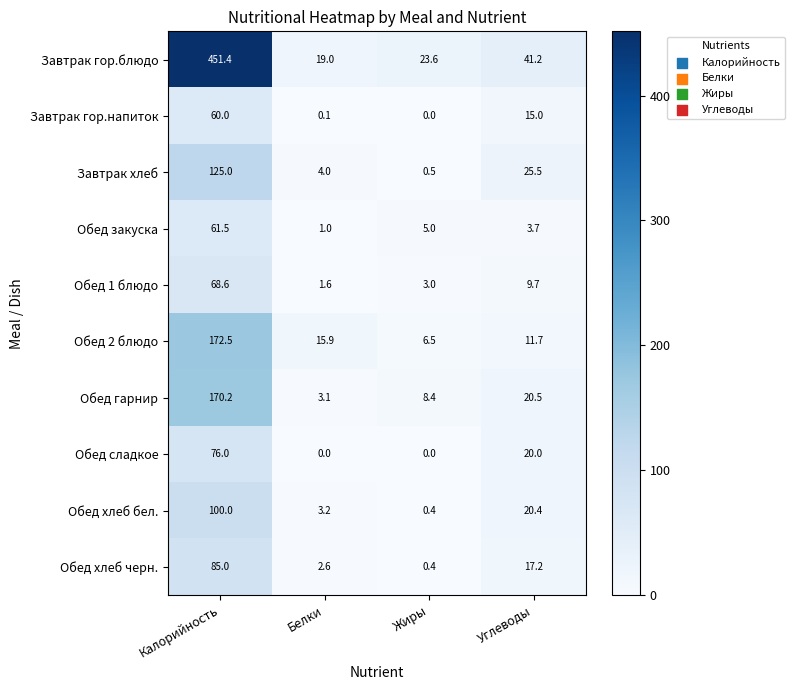

At Белки, list the series in order from smallest to largest.

Обед сладкое, Завтрак гор.напиток, Обед закуска, Обед 1 блюдо, Обед хлеб черн., Обед гарнир, Обед хлеб бел., Завтрак хлеб, Обед 2 блюдо, Завтрак гор.блюдо